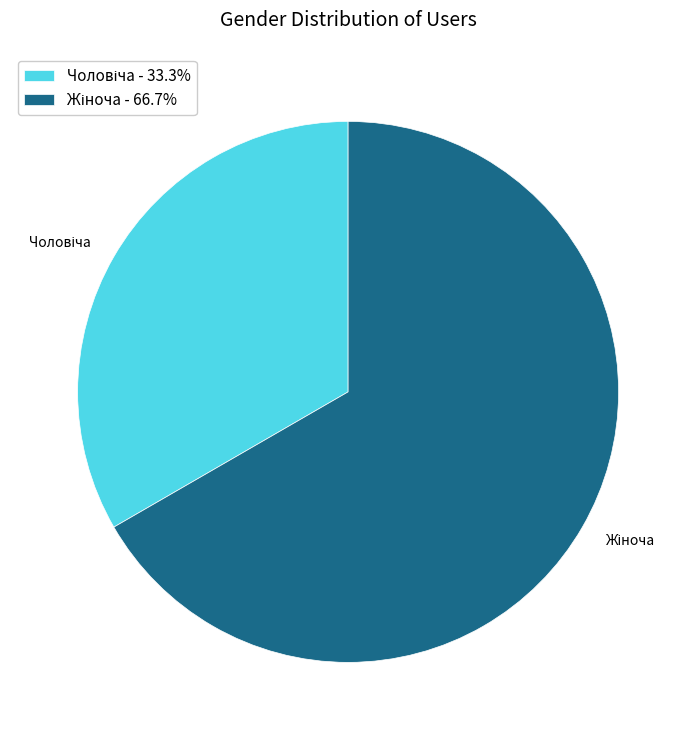

Does any single category account for the majority?

Yes